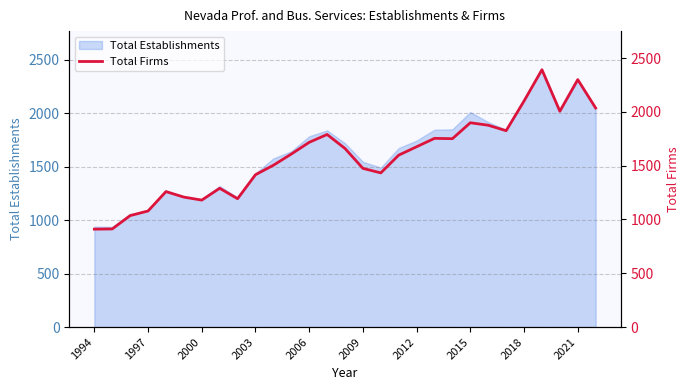

How many interior local valleys (lower than both neighbors) does the data have?

6